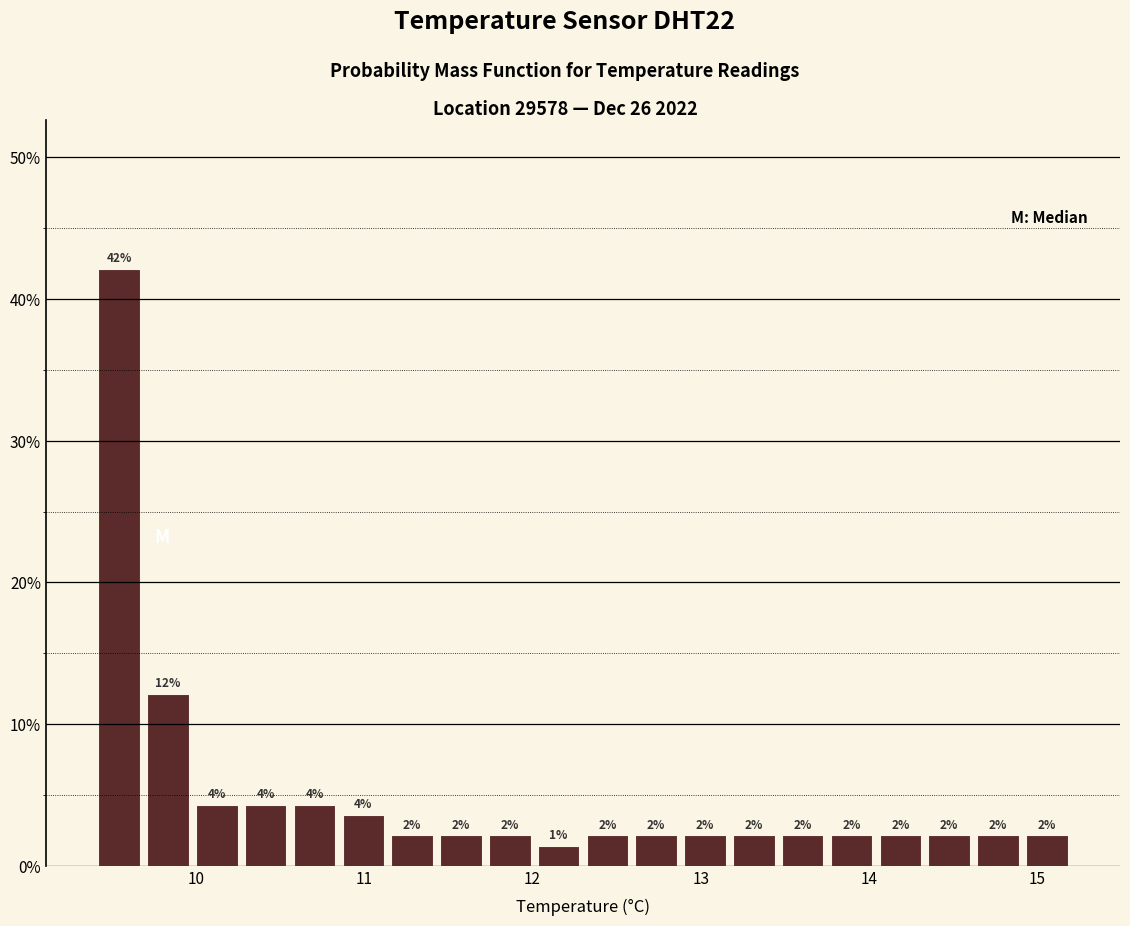

Read against the x-axis, roughly where is the centre of the tallest bar?

9.5